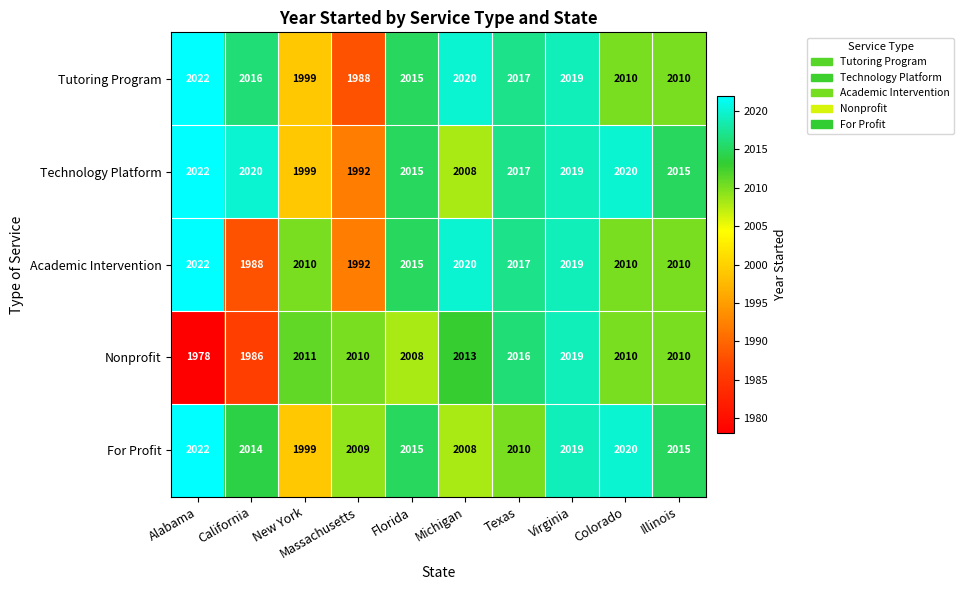

Which series has the largest range (max minus min)?

Nonprofit